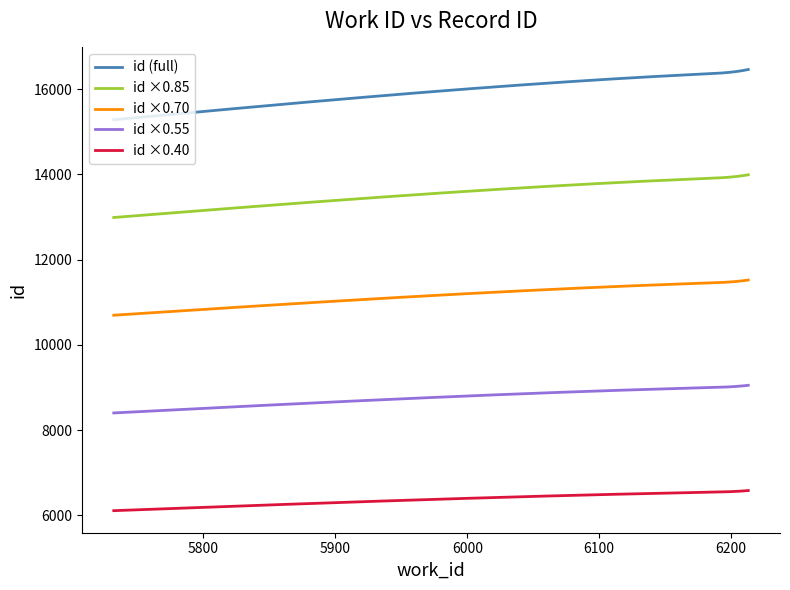

What is the minimum value shown in the chart?

6112.4